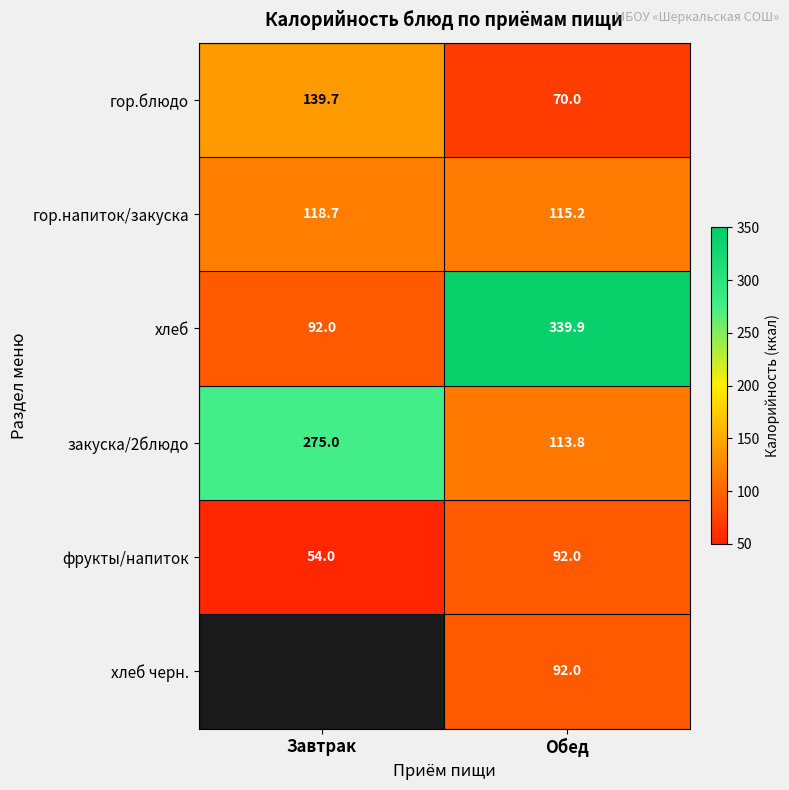

The закуска/2блюдо series shows 113.8 at Обед. True or false?

True